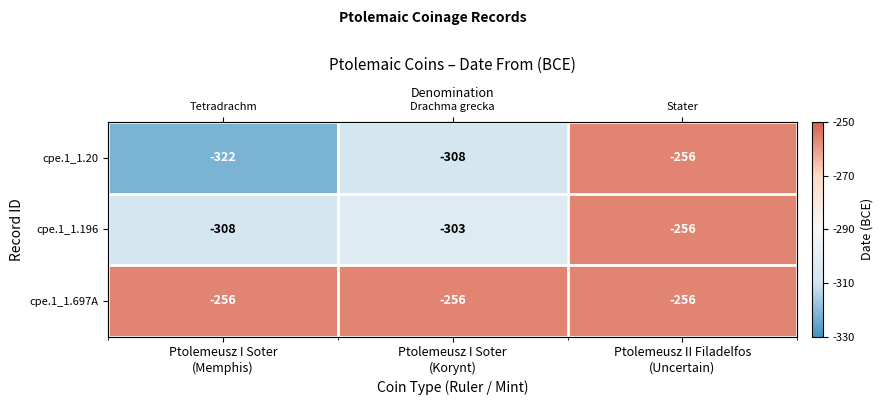

Where is cpe.1_1.196 nearest to the value -282?

Ptolemeusz I Soter (Korynt)